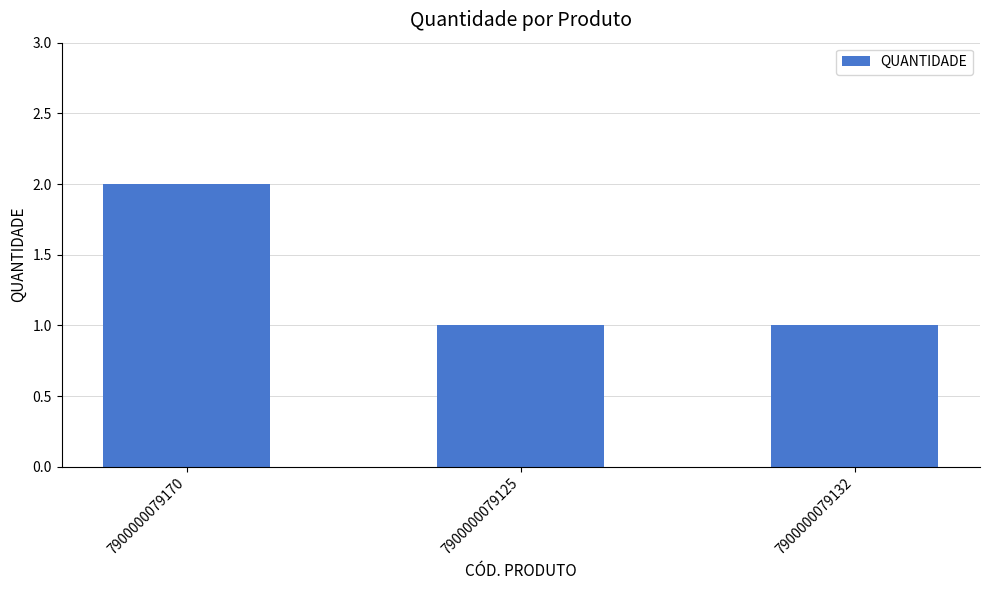

Approximately how many times larger is the value at 7900000079125 compared to 7900000079132?

1.0